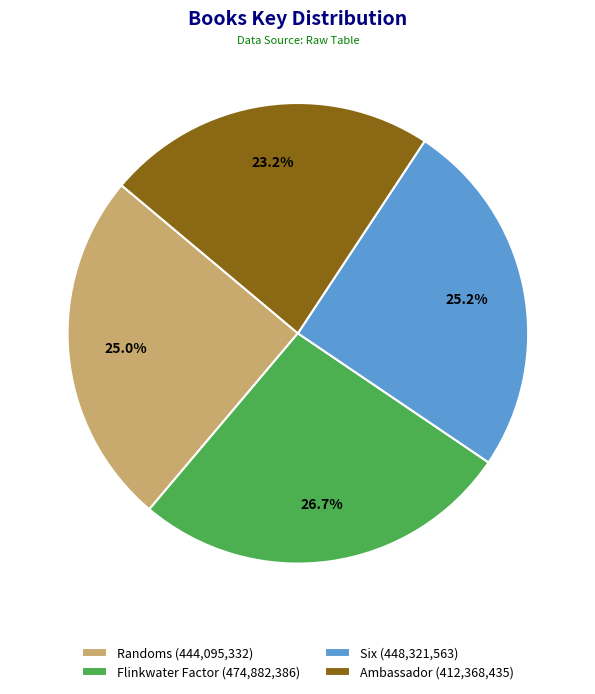

To the nearest percent, what percentage of the pie is Ambassador?

23%